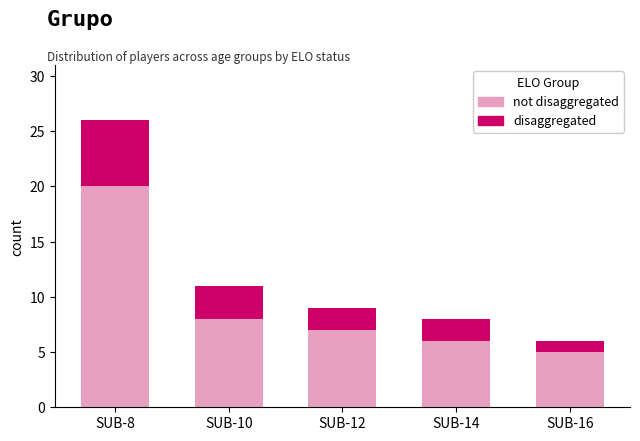

At which category is the sum across all series the highest?

SUB-8